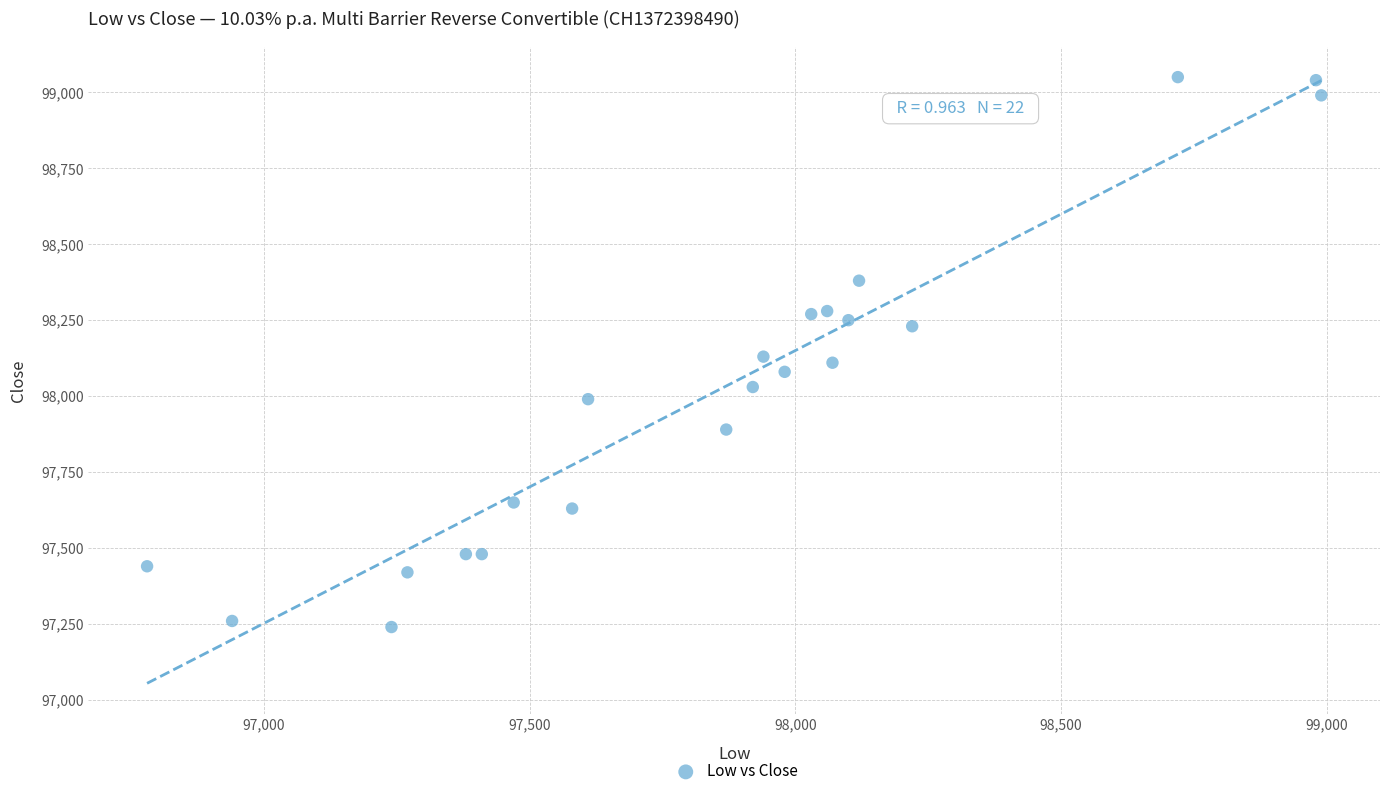

What is the range of X values (max minus min)?

2210